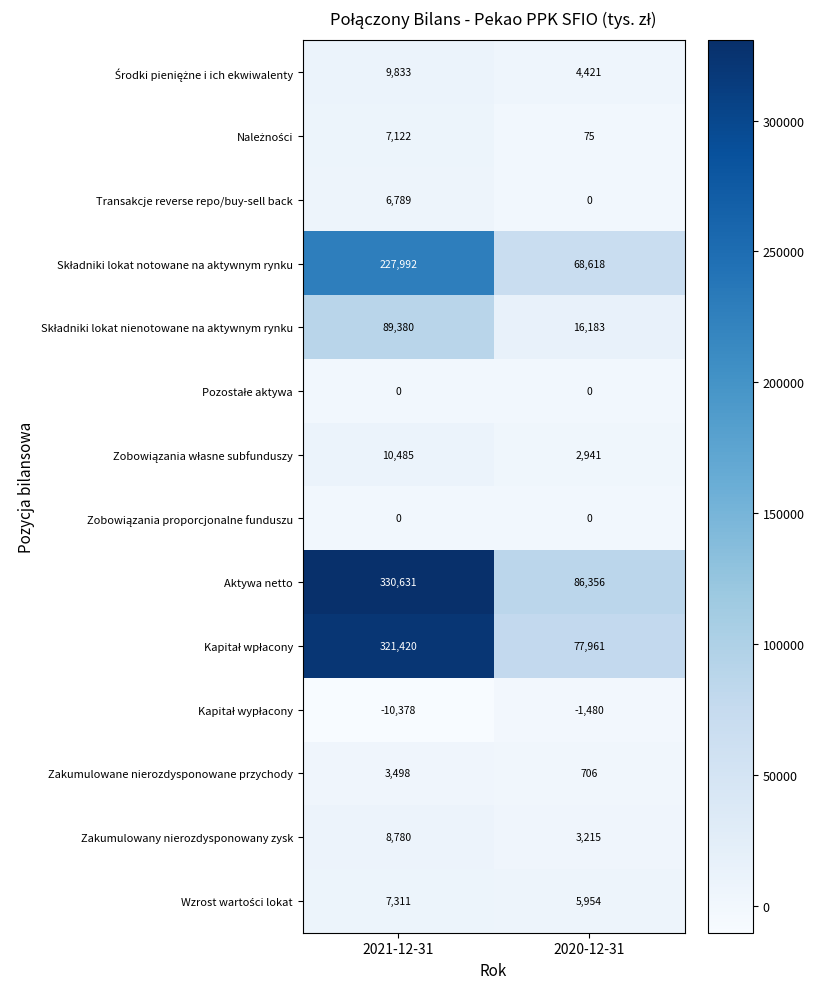

Which series has the largest range (max minus min)?

Aktywa netto